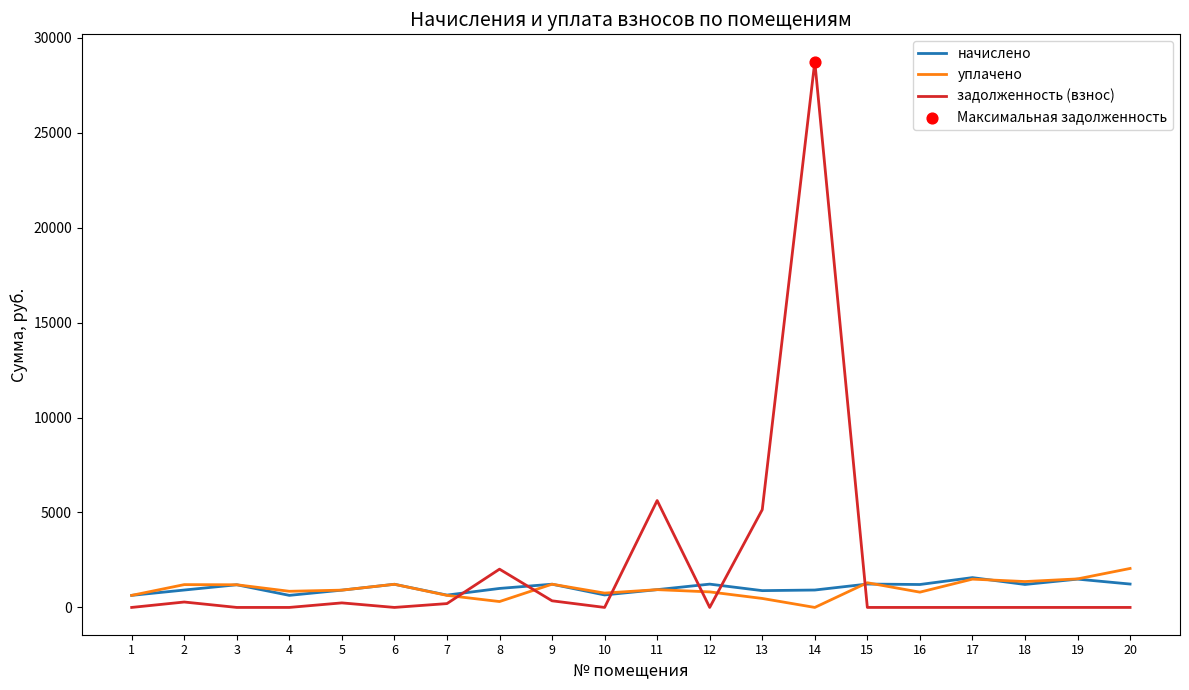

Which series has the largest total across all categories?

задолженность (взнос)